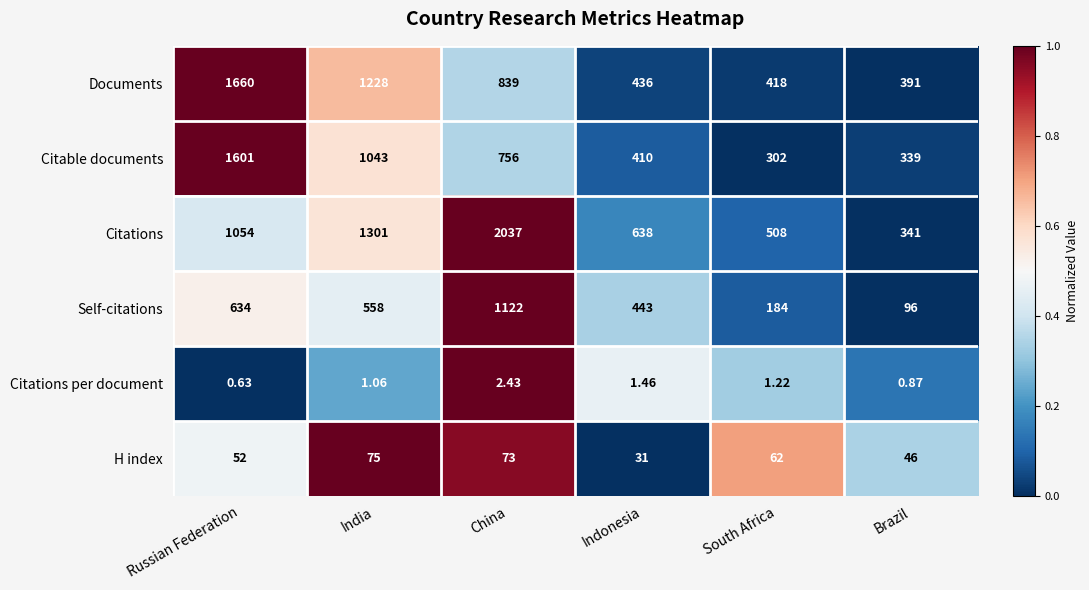

Where is Citations nearest to the value 1189?

India